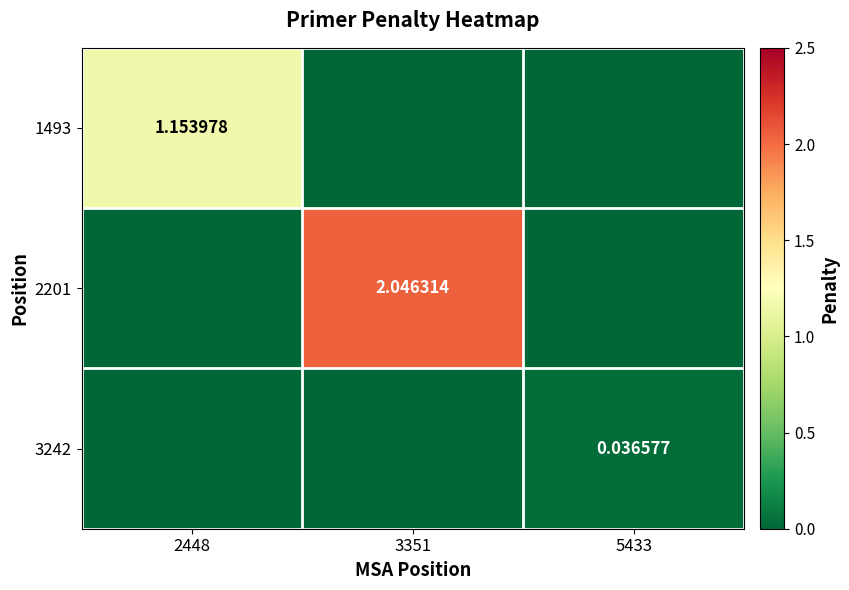

Rank the series by their maximum value, from highest to lowest.

2201, 1493, 3242